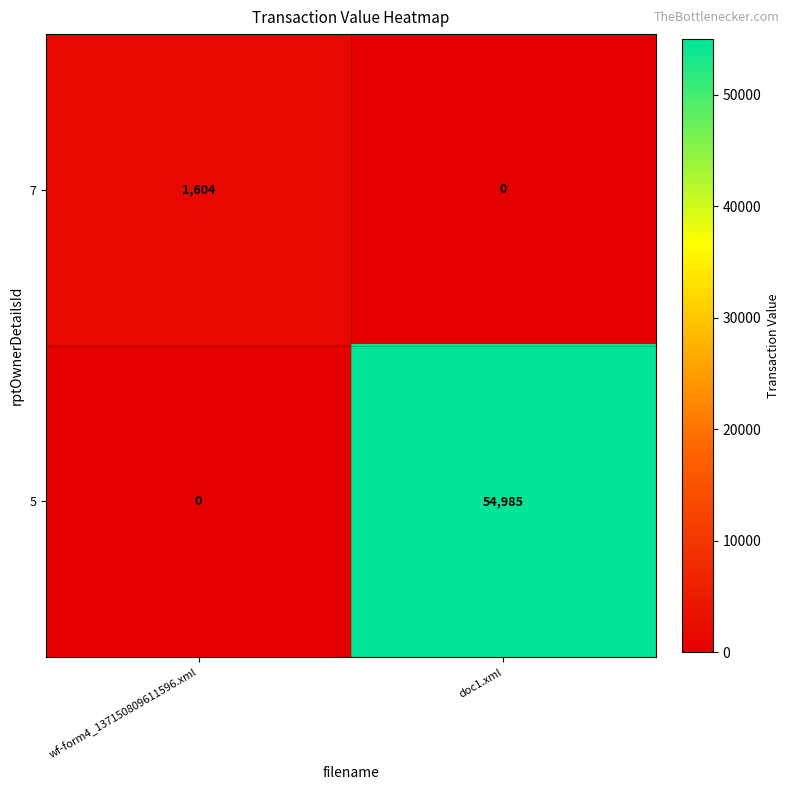

What is the sum of the 5 values at doc1.xml and wf-form4_137150809611596.xml?

54985